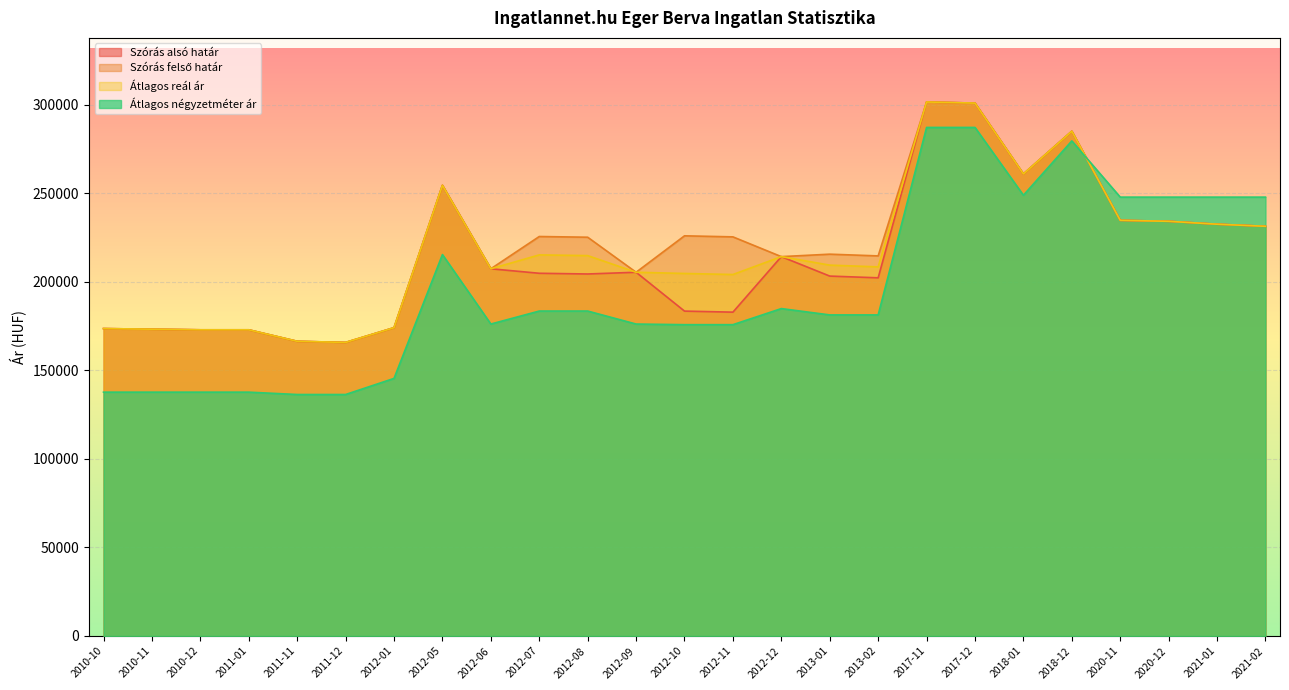

In Átlagos reál ár, how many points are lower than both neighbors (excluding endpoints)?

5